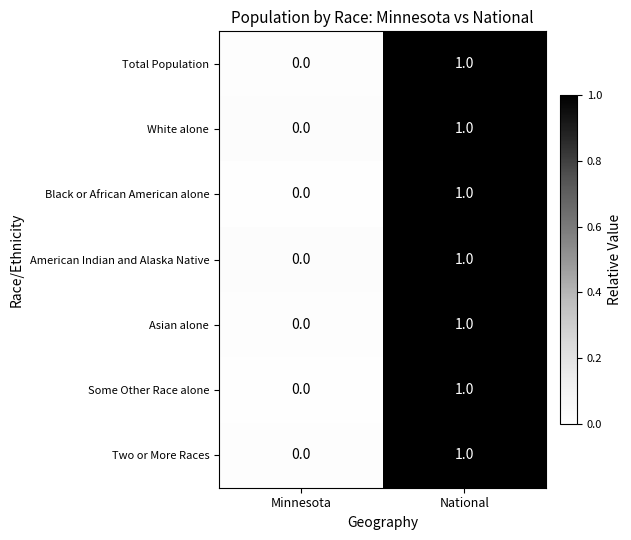

Which category has the highest value in the White alone series?

National